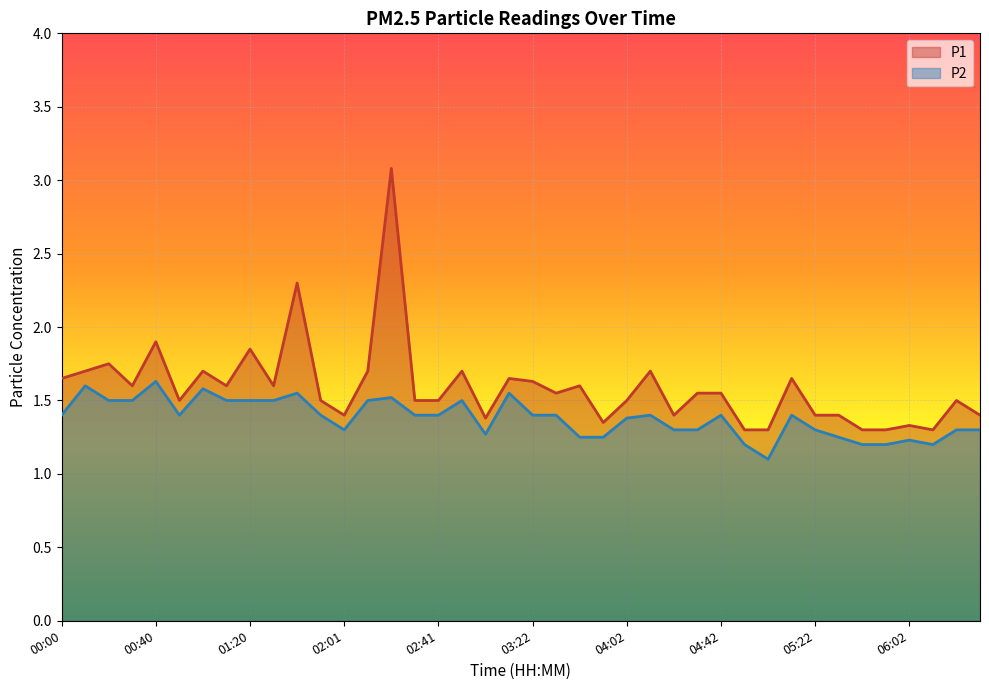

What is the average value of the P1 series?

1.6